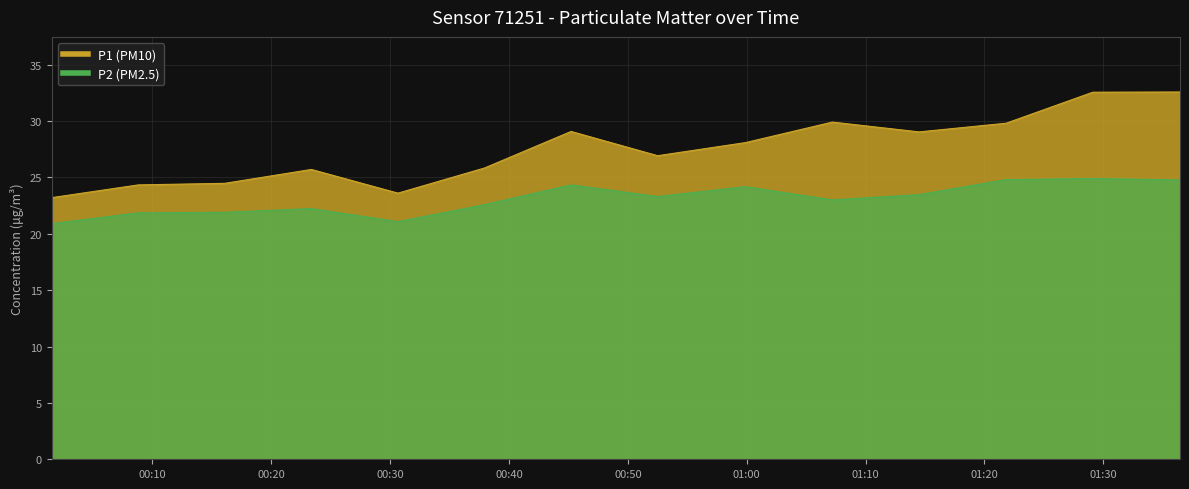

True or false: P2 and P1 cross at least once.

False